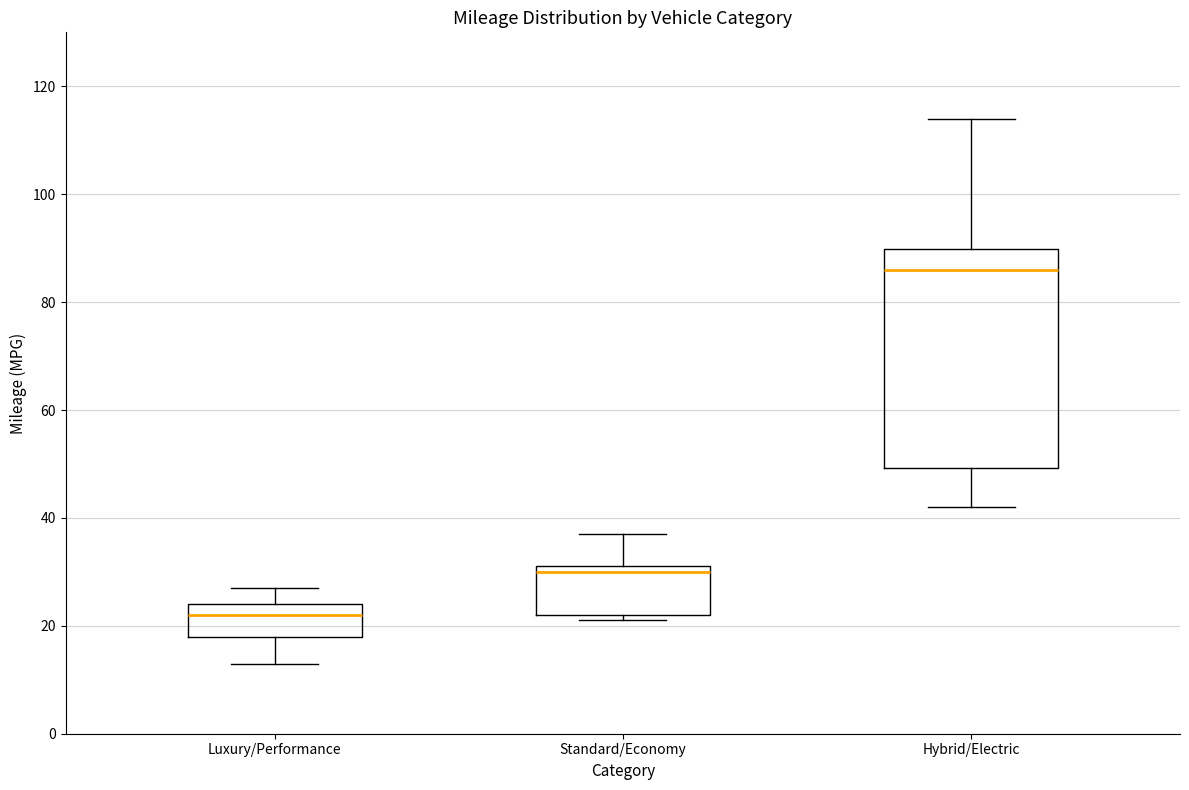

Where does the median line of the box for Luxury/Performance sit on the y-axis? The values are not printed on the chart, so give them approximately, as read against the axis.

22